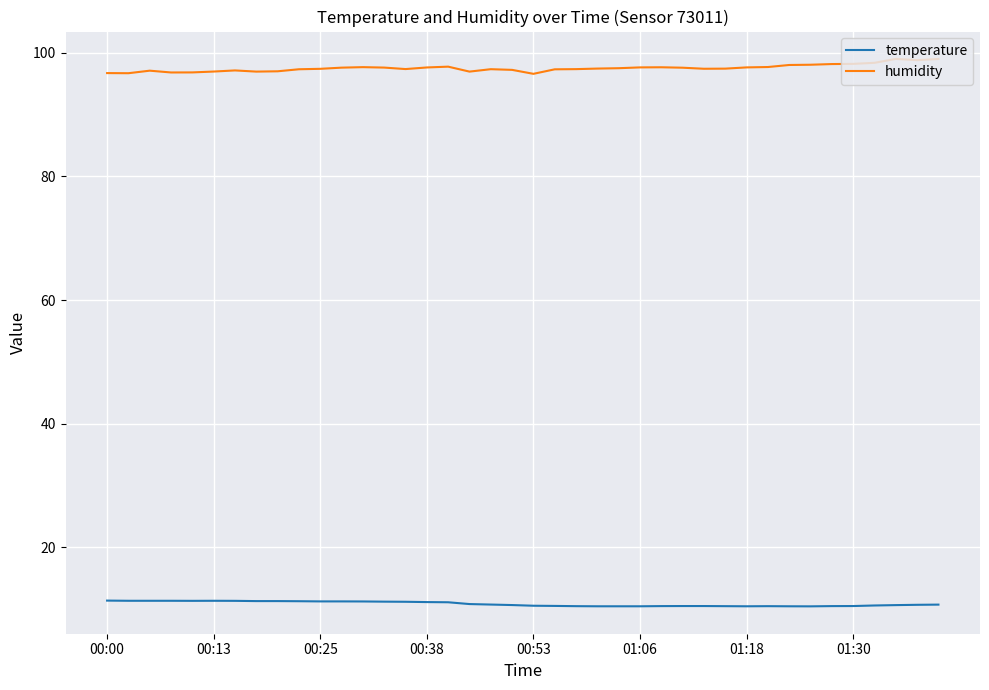

Which series has the largest total across all categories?

humidity